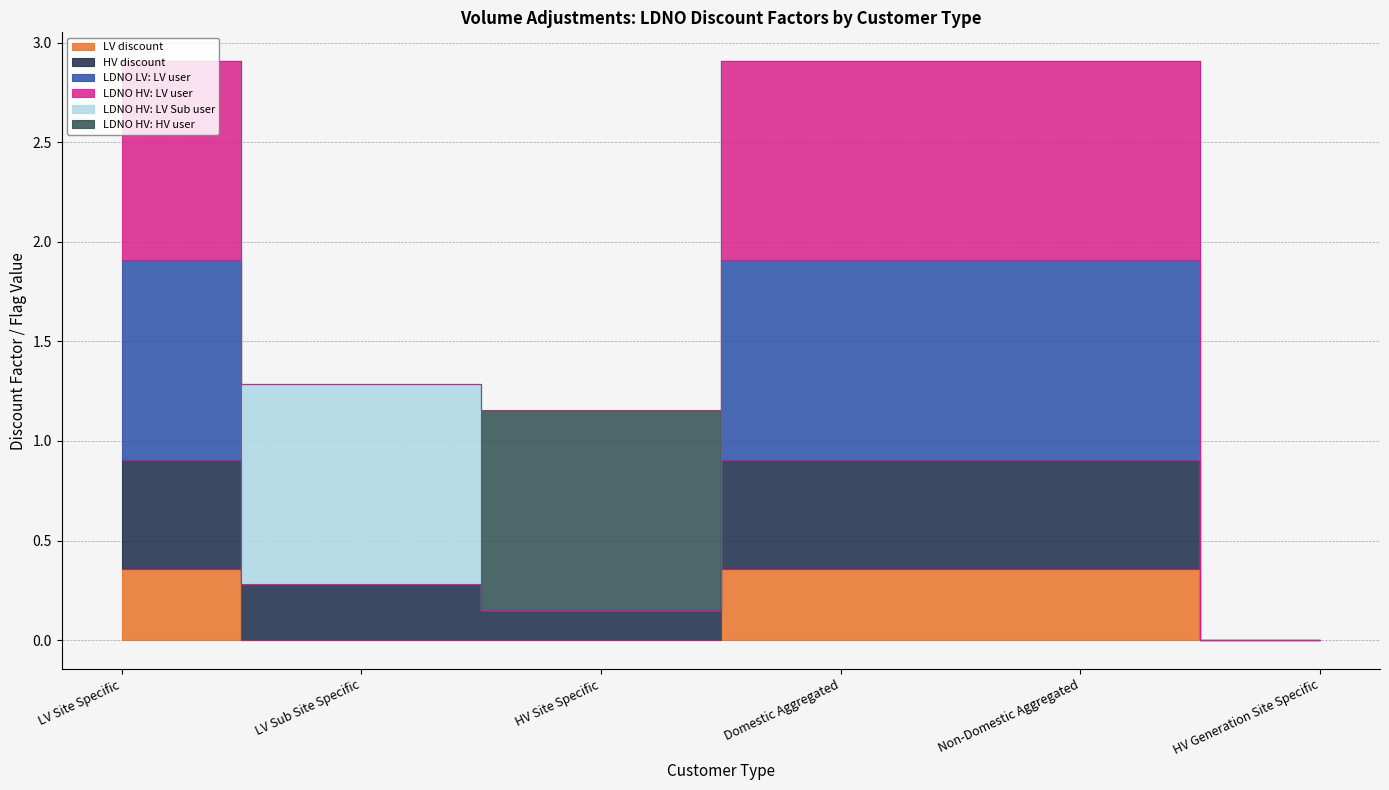

The LDNO HV: LV user series shows 2.5 at LV Site Specific. True or false?

False